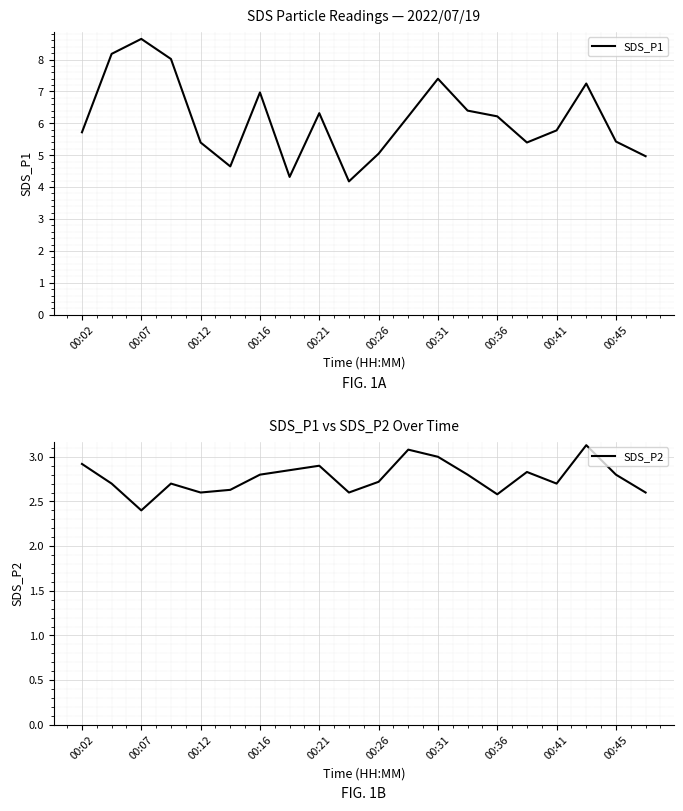

The SDS_P1 series shows 5.7 at 00:02. True or false?

True